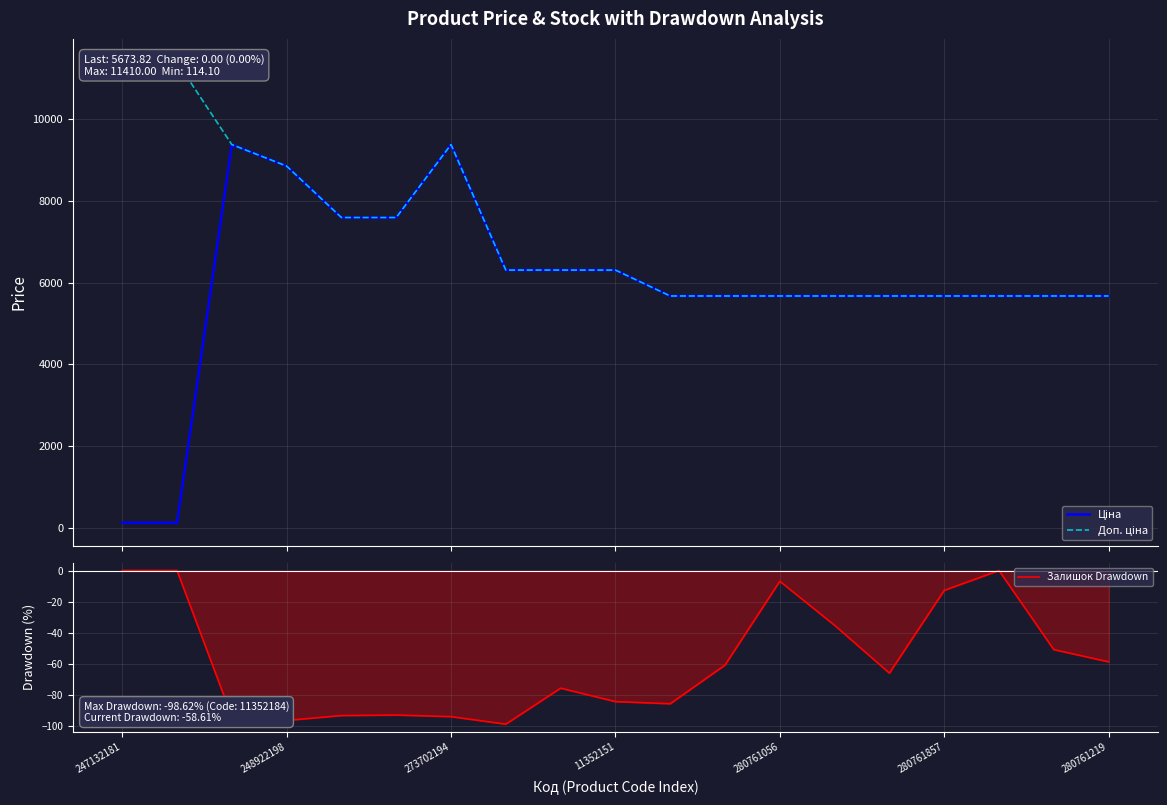

What is the label of the 5th point from the right?

14